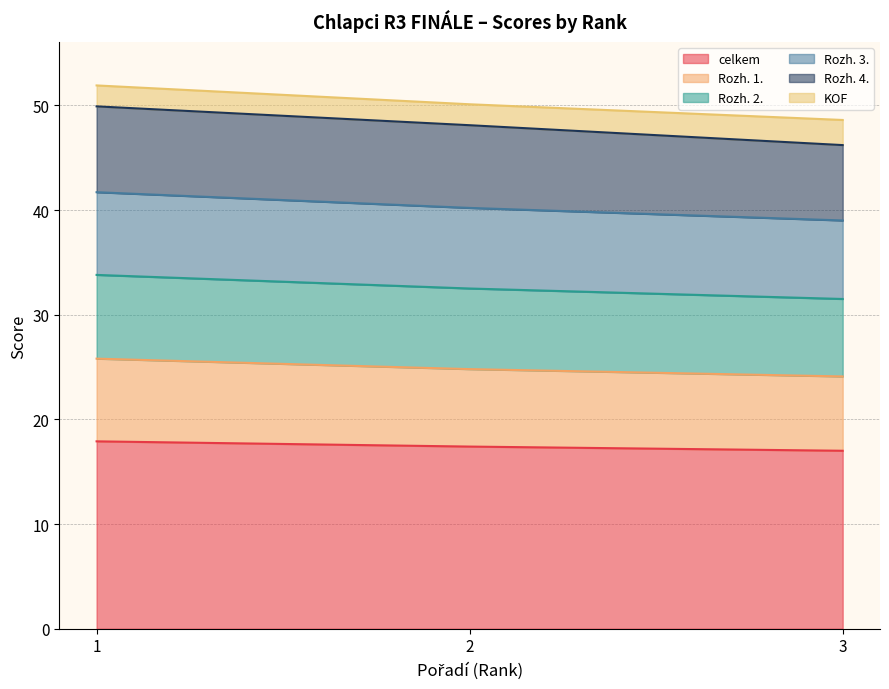

What is the total value across all series at 3?

48.6